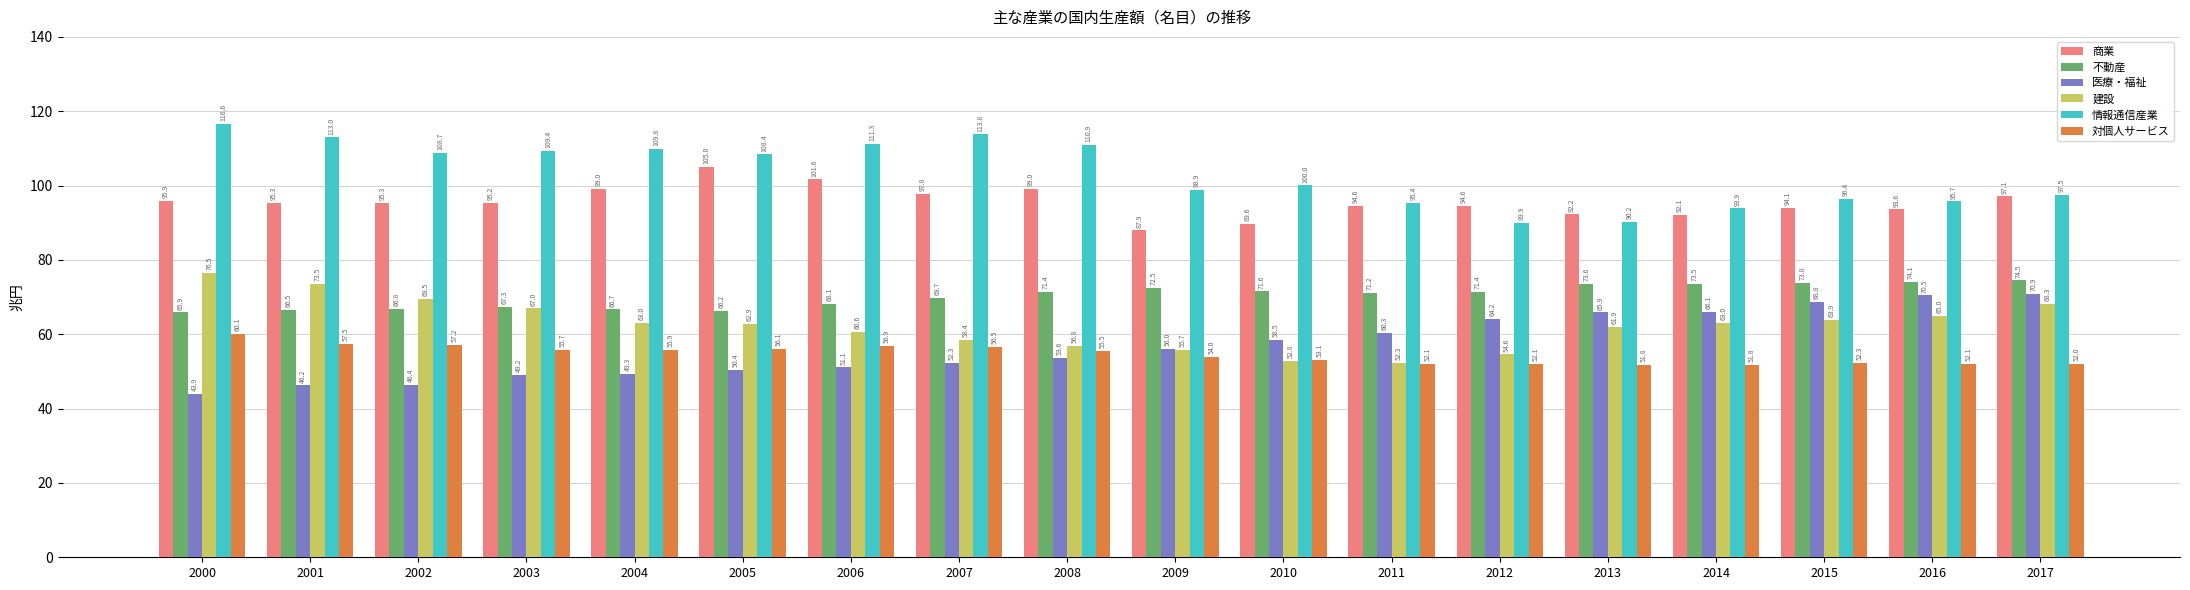

Is the value of 情報通信産業 at 2010 greater than the value of 不動産 at 2012?

Yes